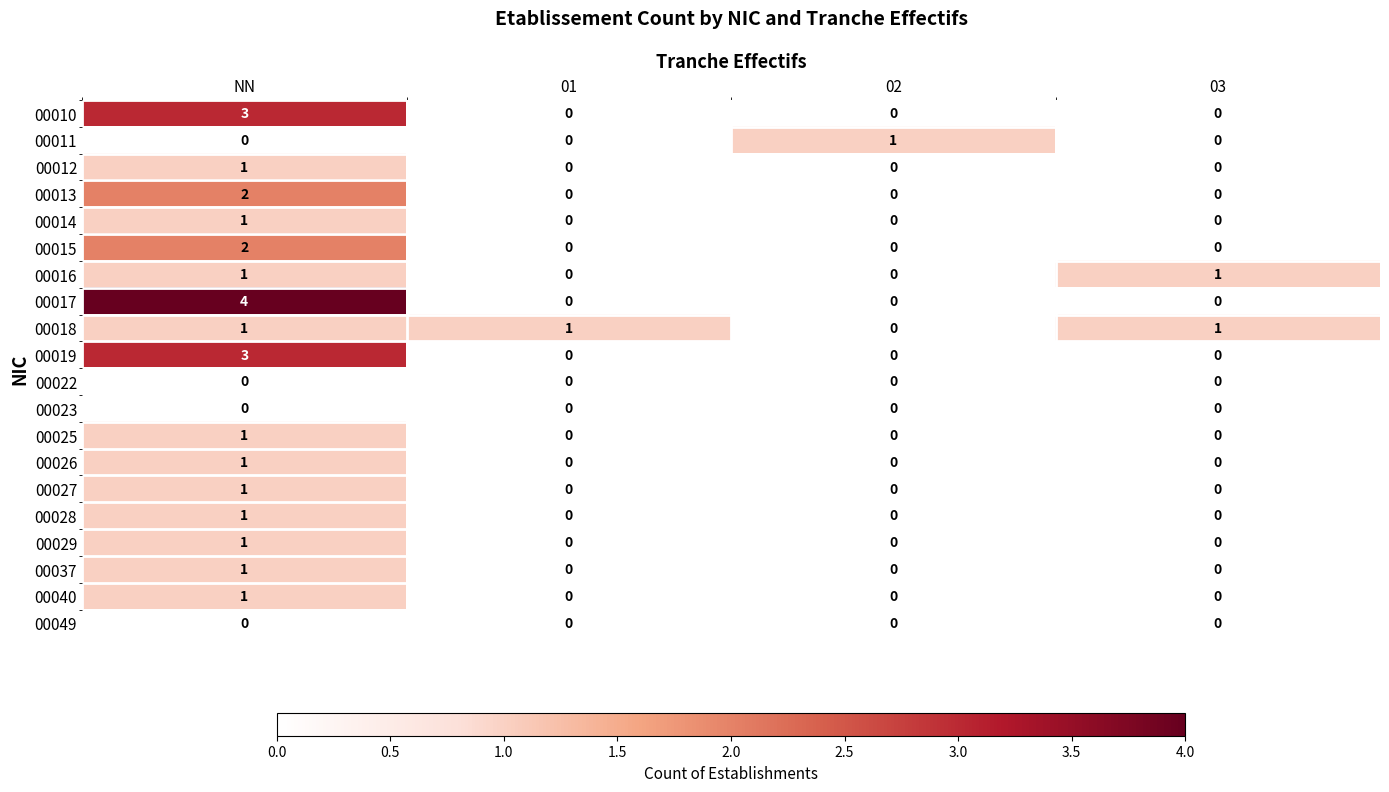

At which label does 00017 reach its peak?

NN